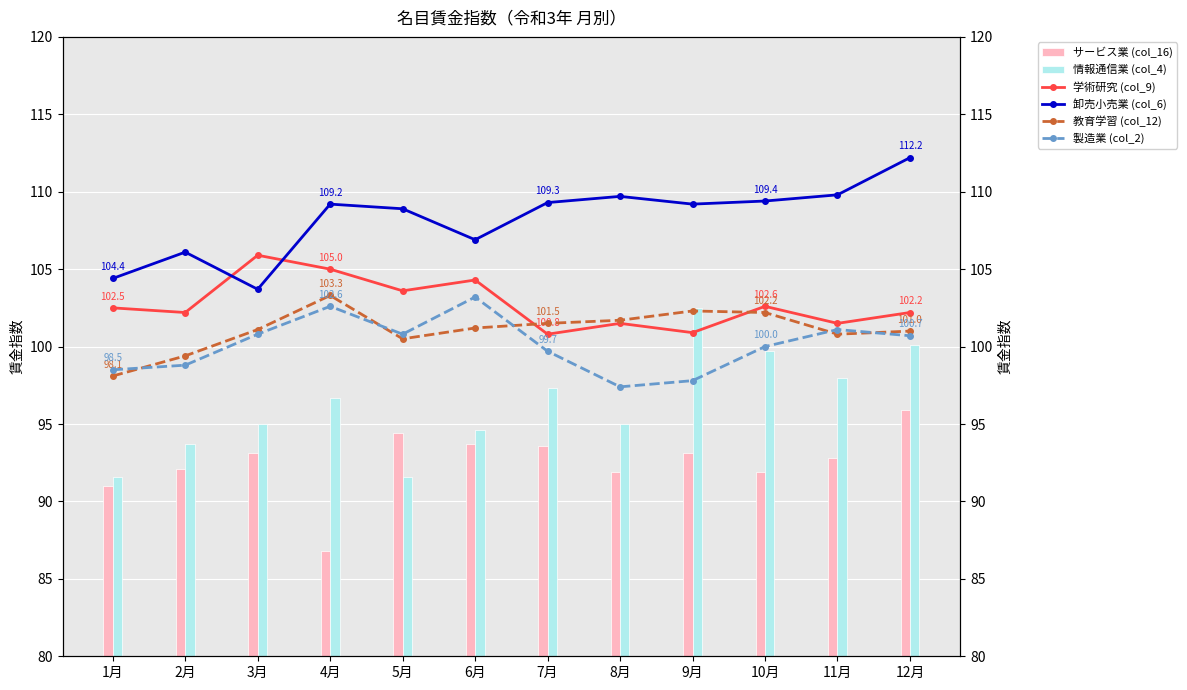

Is the value of 製造業 (col_2) at 1月 greater than the value of 卸売小売業 (col_6) at 3月?

No